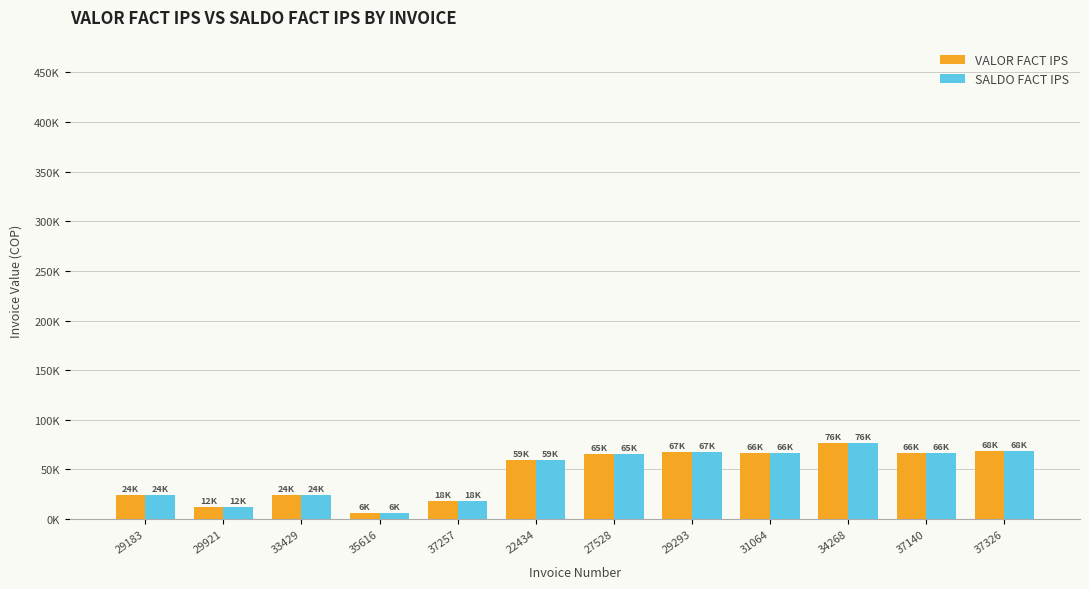

What are all the series names shown in the legend?

VALOR FACT IPS, SALDO FACT IPS